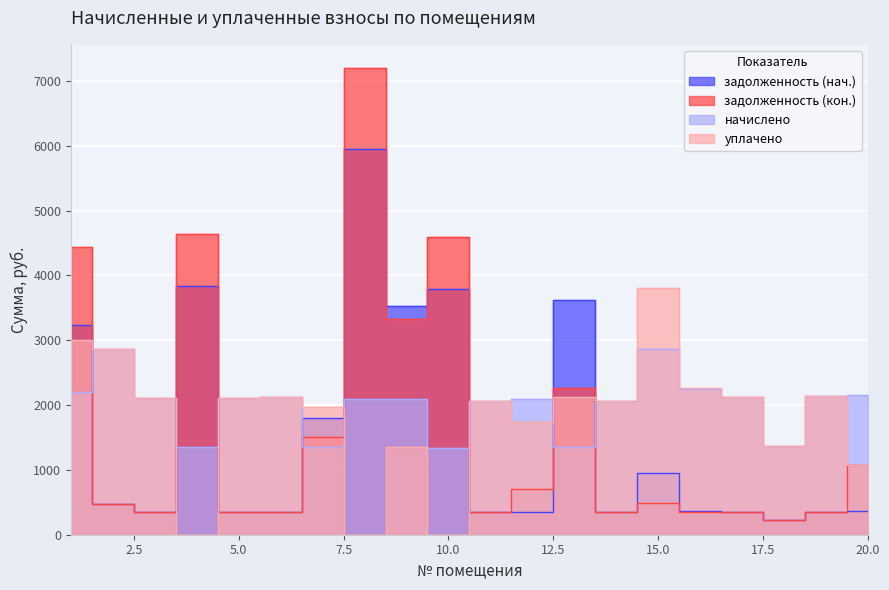

True or false: задолженность (кон.) has more than 0 interior local peaks.

True